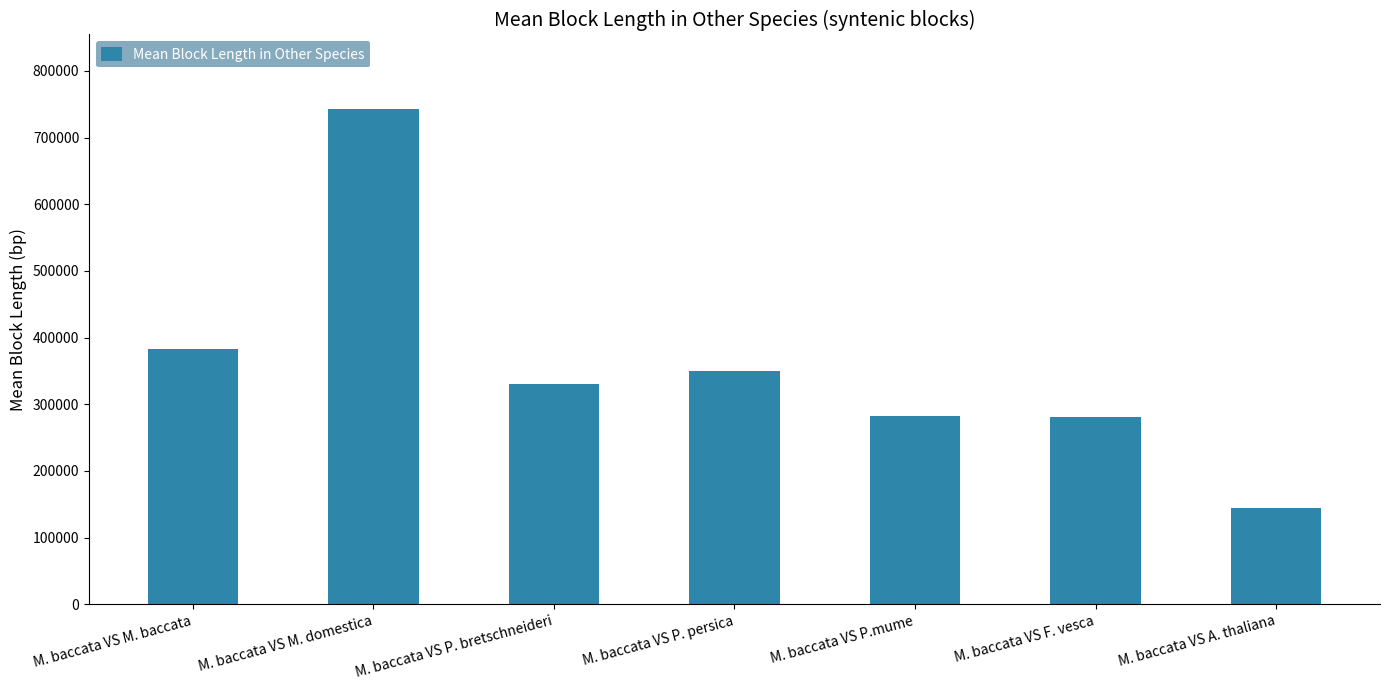

What value does the data have at M. baccata VS P.mume?

282253.8